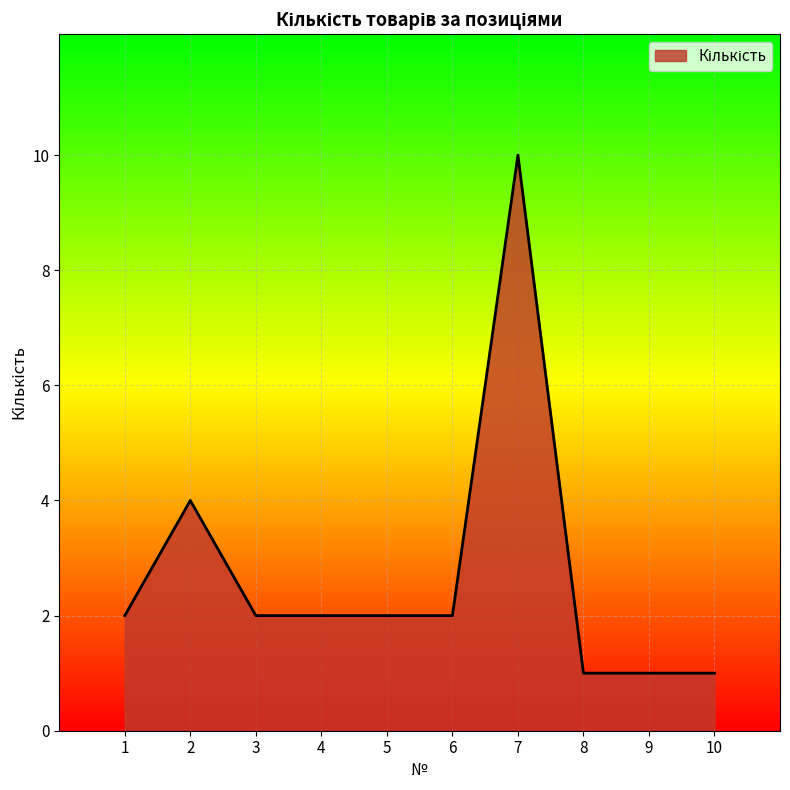

At which category does the chart reach its peak across all series?

7